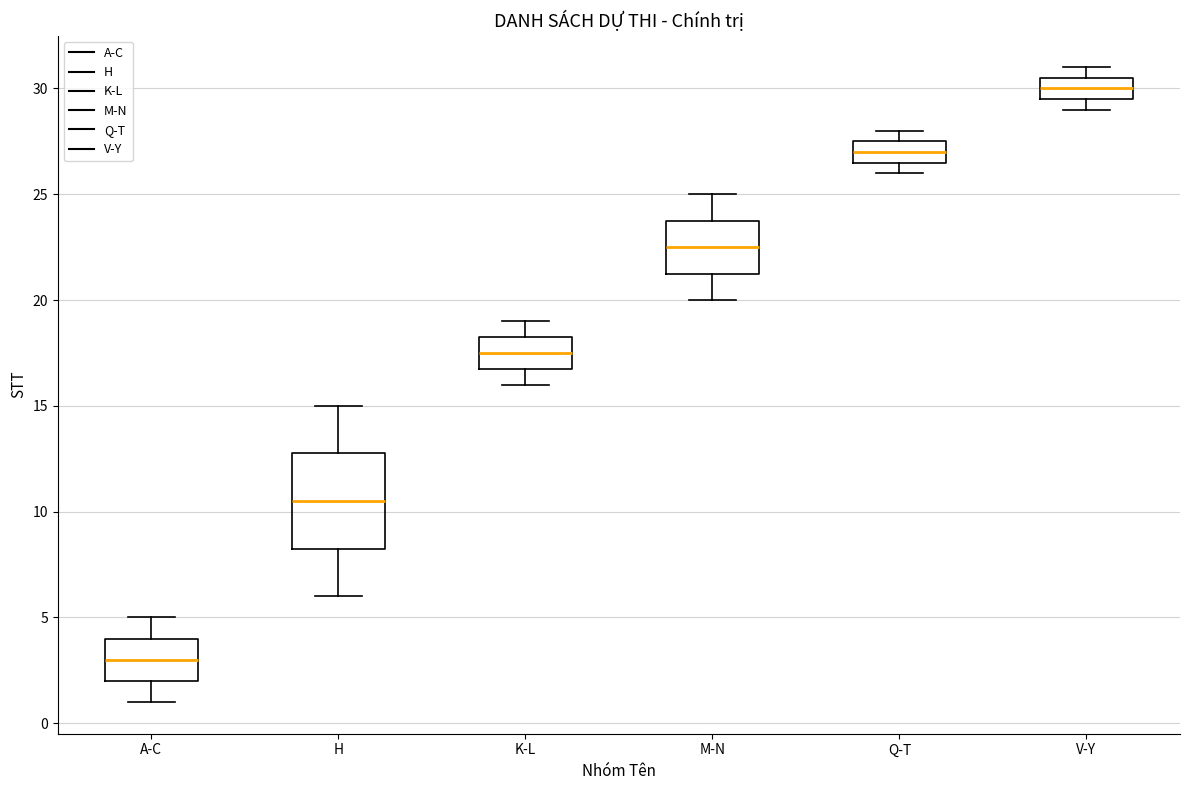

Where is the upper edge of the box for Q-T on the y-axis? The values are not printed on the chart, so give them approximately, as read against the axis.

27.5